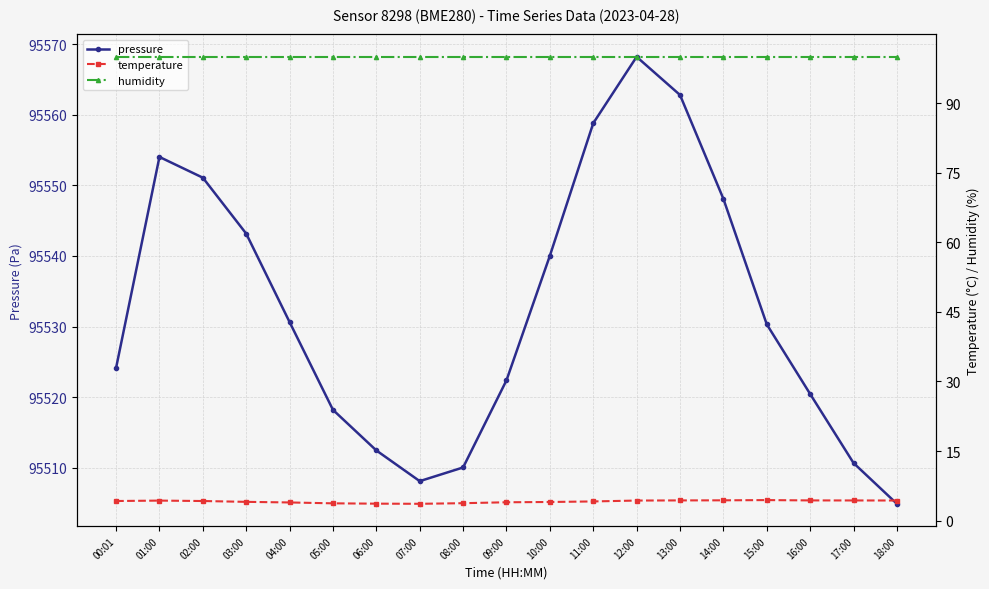

Between 11:00 and 17:00, which series saw the biggest shift?

pressure